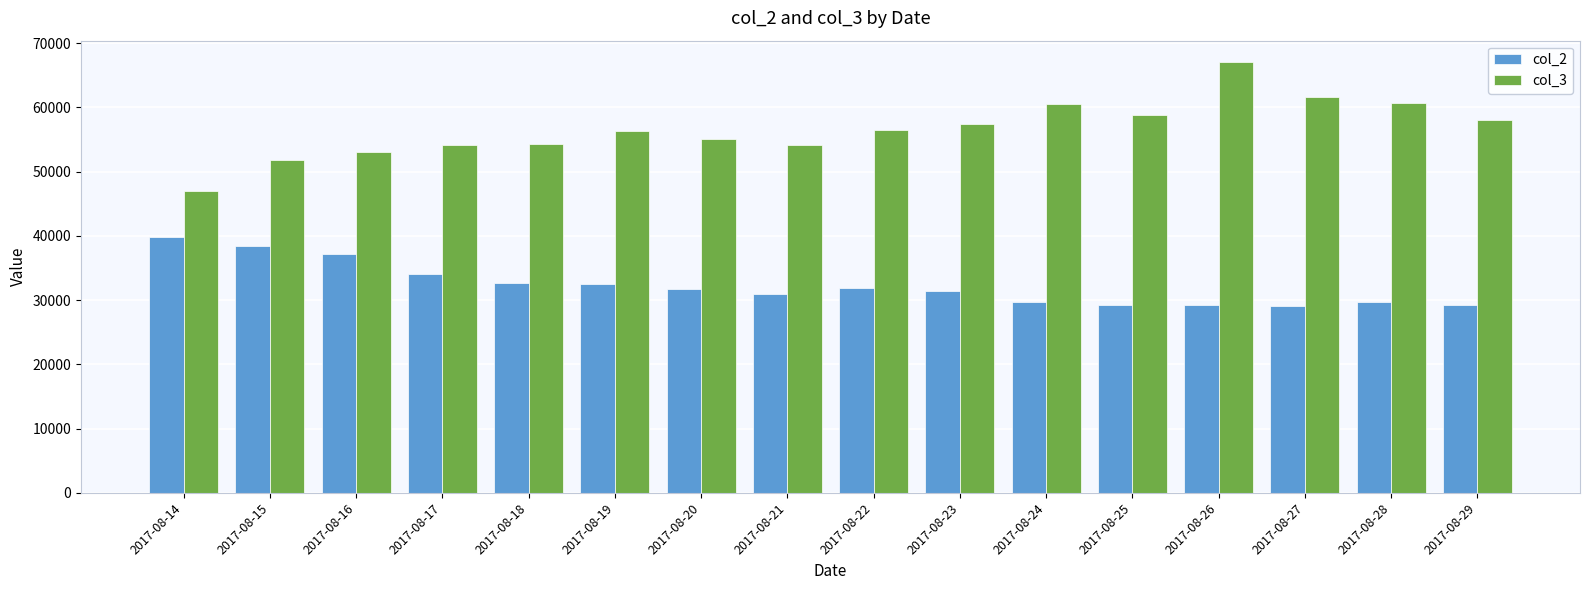

At how many categories does at least one series exceed 35560?

16